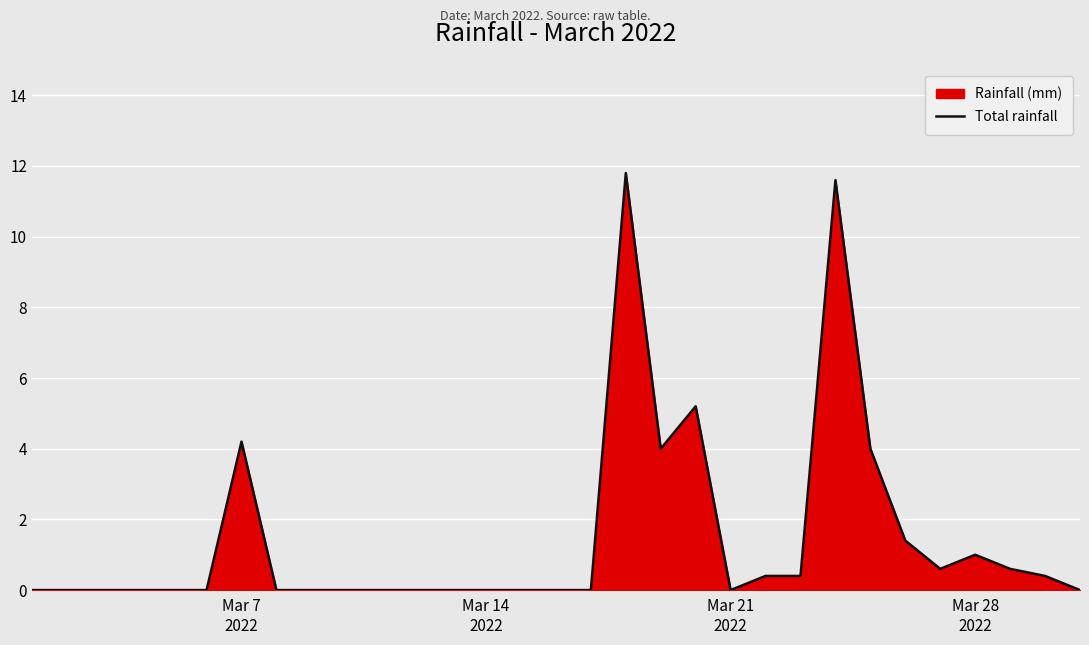

What is the greatest value displayed?

11.8